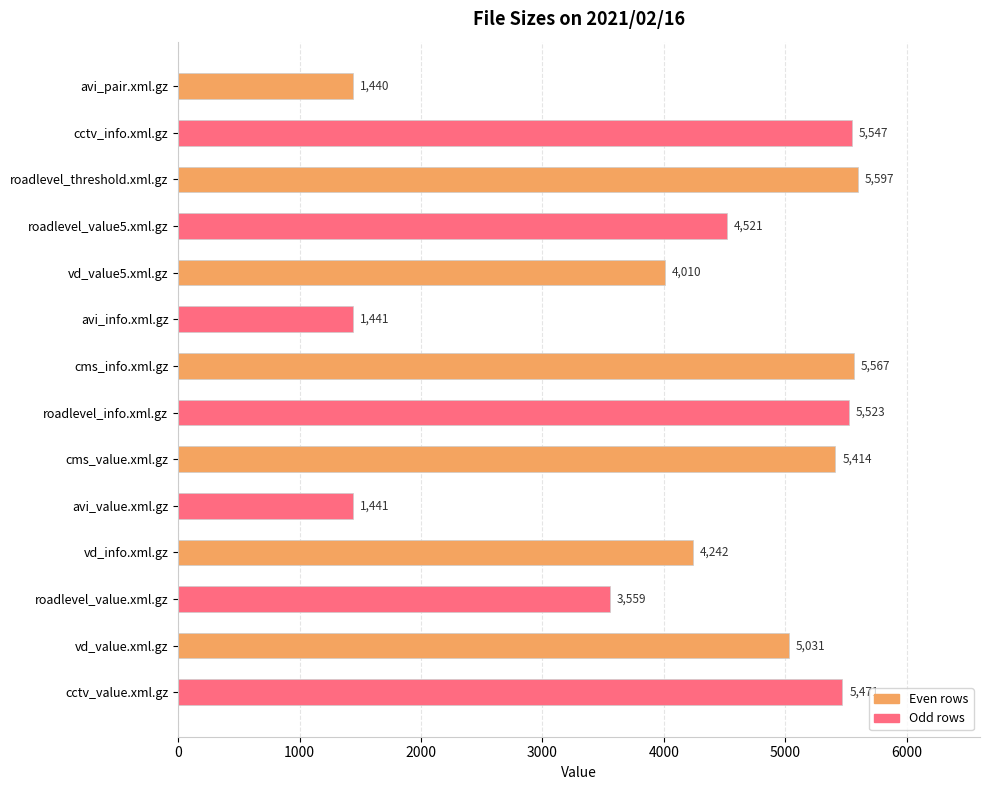

How many bars are there in total?

14